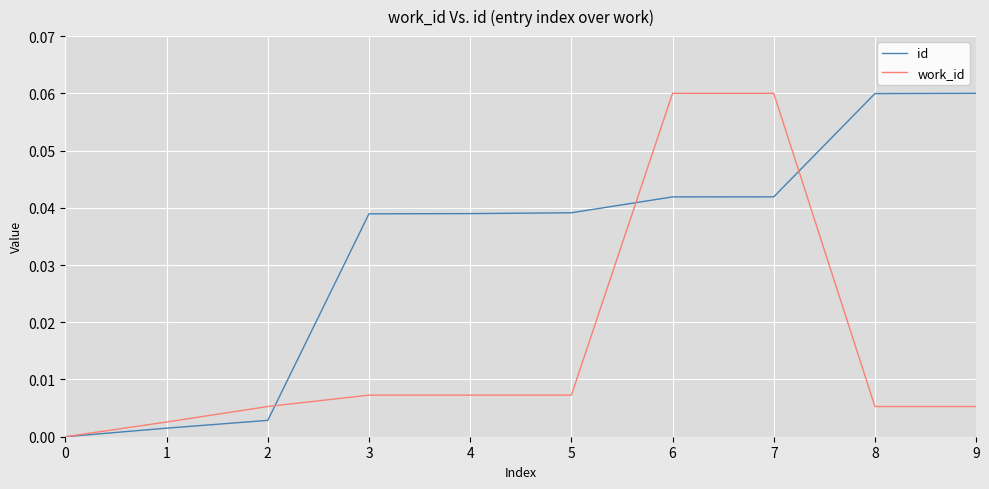

Is it true that id equals 0.0 at 8?

False